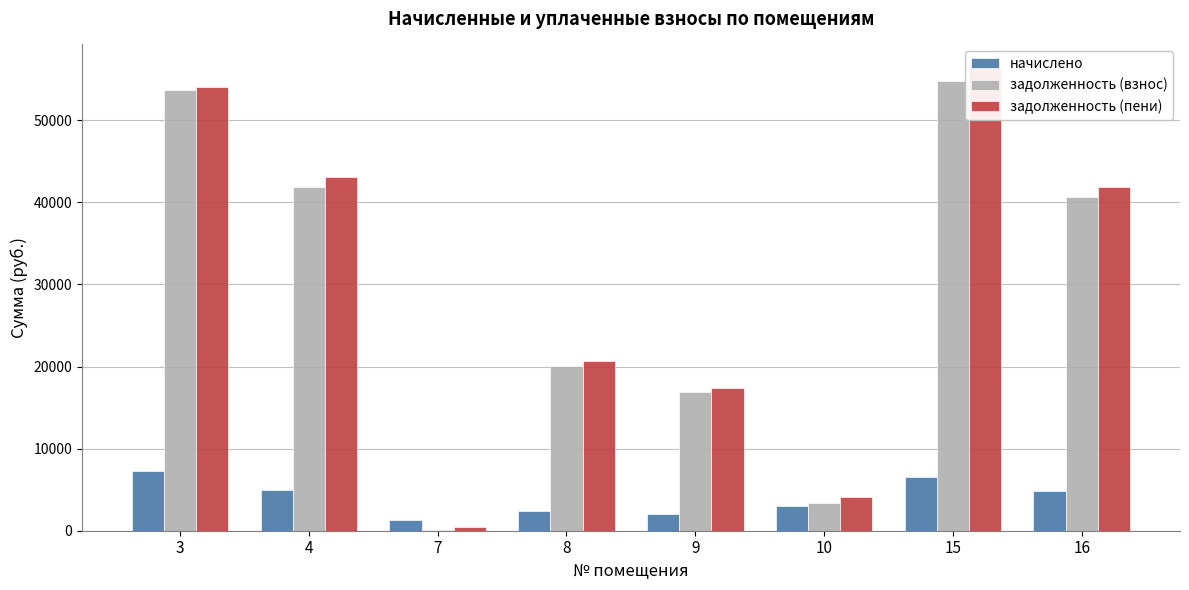

Reading right to left, extract all data points from this chart.

начислено: 16=4836.0	15=6510.0	10=2953.7	9=2008.8	8=2380.8	7=1316.9	4=4969.9	3=7231.7
задолженность (взнос): 16=40700.4	15=54789.1	10=3390.4	9=16906.3	8=20037.1	7=126.5	4=41827.4	3=53735.8
задолженность (пени): 16=41909.4	15=56416.6	10=4128.8	9=17408.5	8=20632.3	7=455.7	4=43069.9	3=54019.7